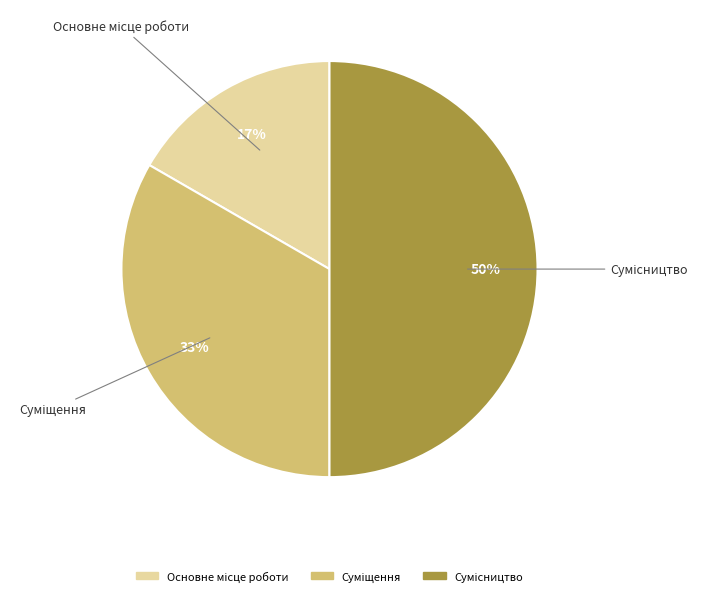

To the nearest percent, what is the average slice percentage?

33%